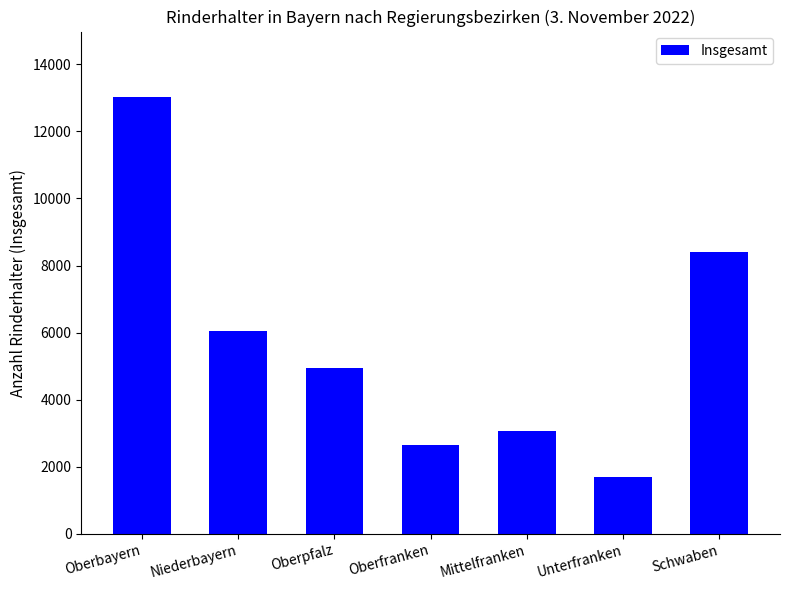

What is the label of the 2nd bar from the right?

Unterfranken